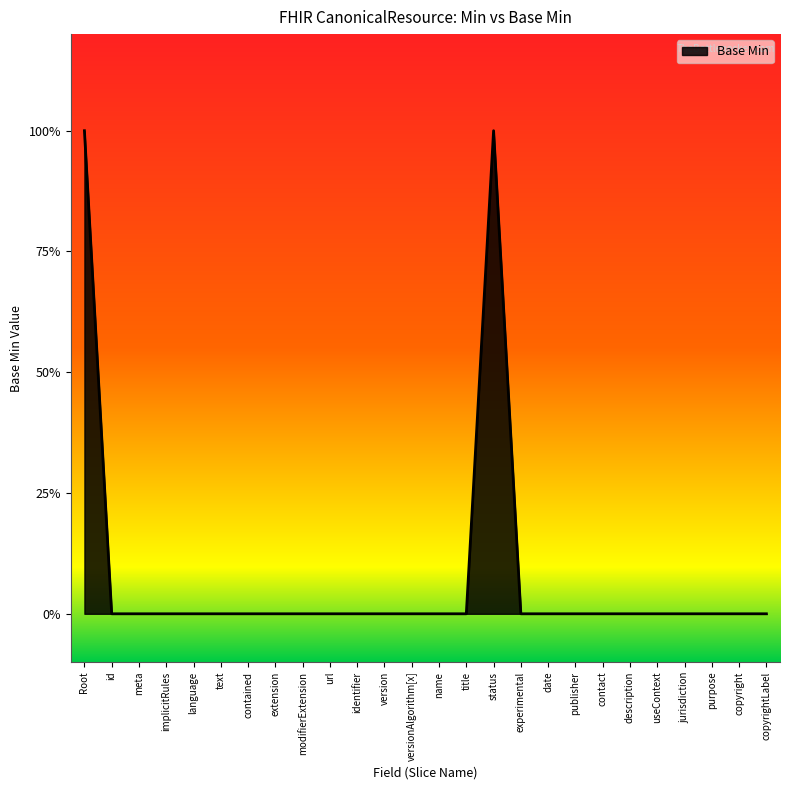

How many positive values are there?

2